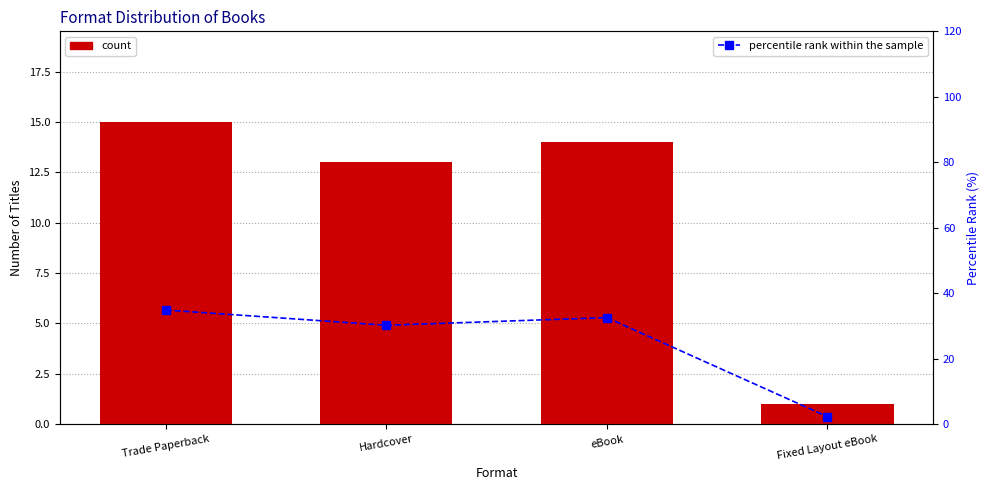

Are the bars horizontal?

No